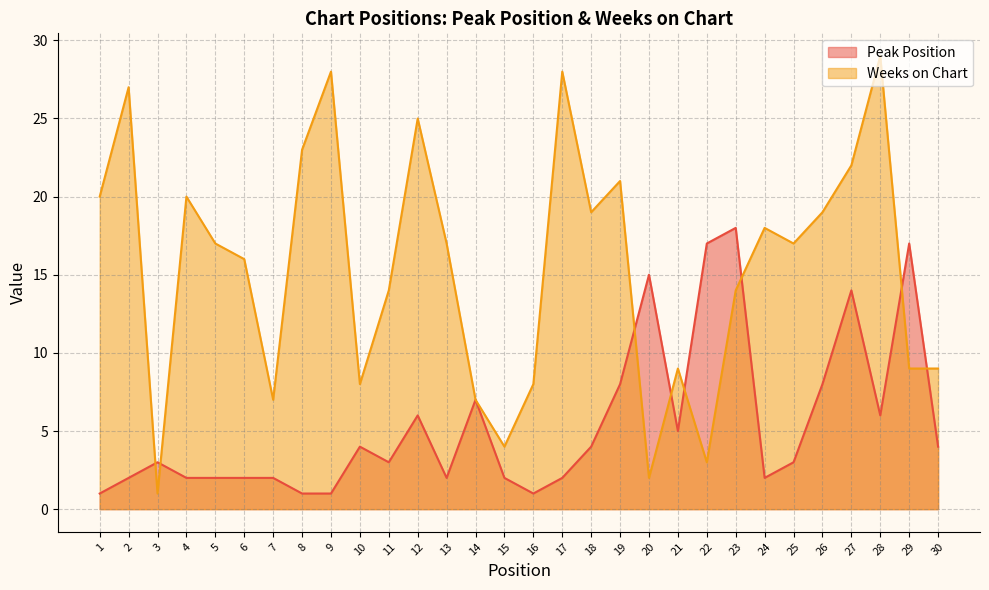

What is the total value across all series at 21?

14